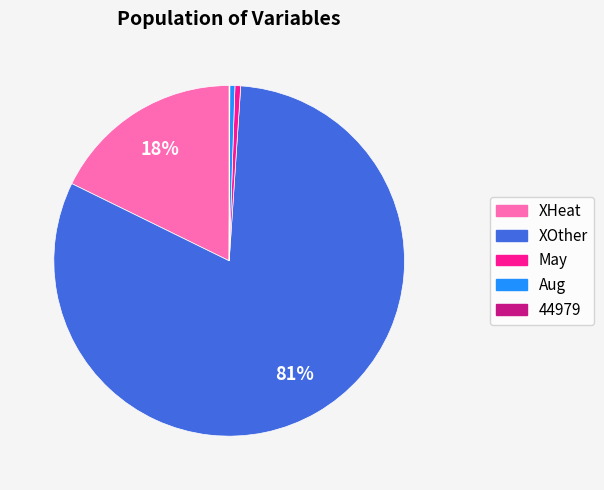

To the nearest percent, what is the difference between the largest and smallest slice percentages?

81%